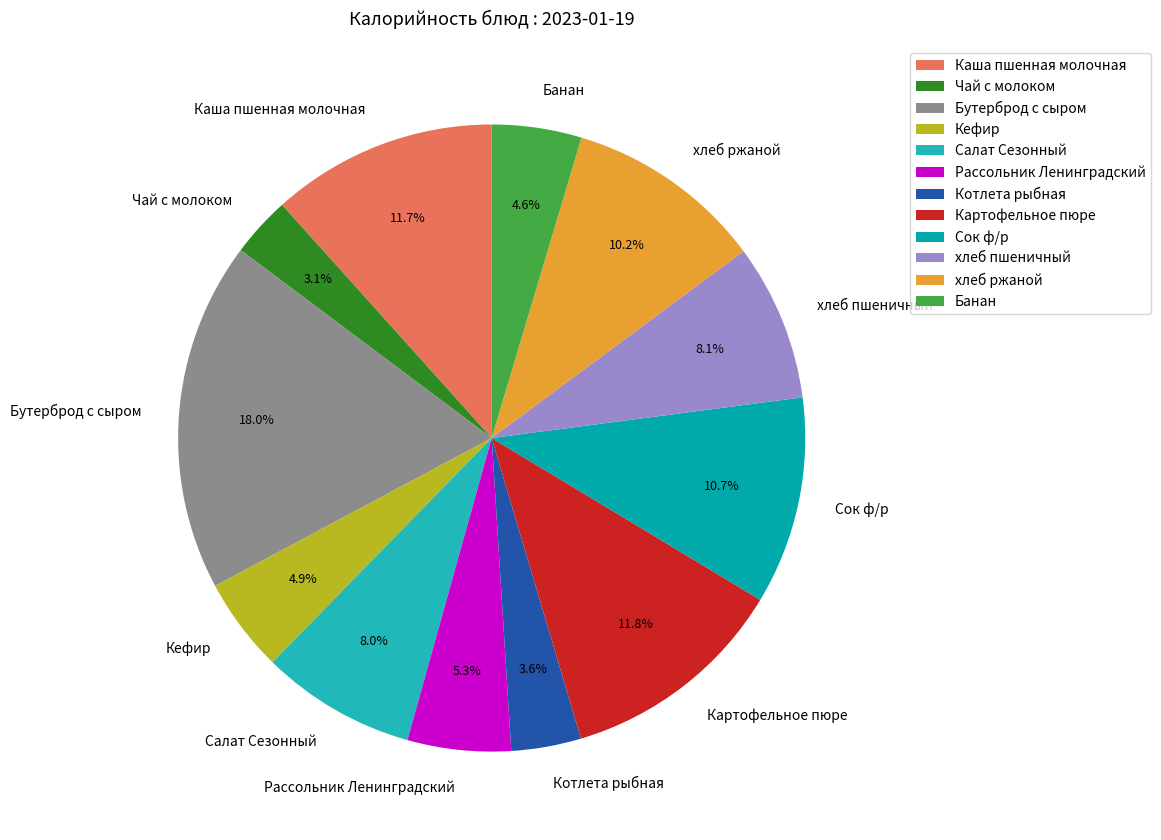

To the nearest percent, what is the average slice percentage?

8%